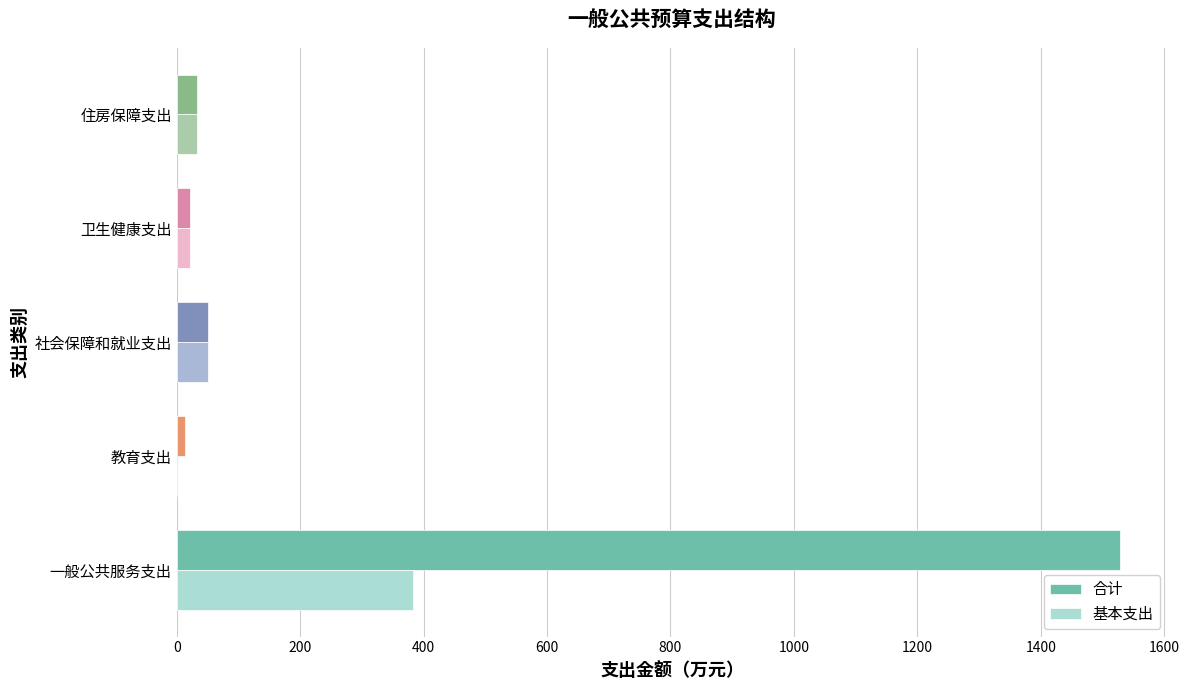

What is the sum of all 合计 values?

1647.5